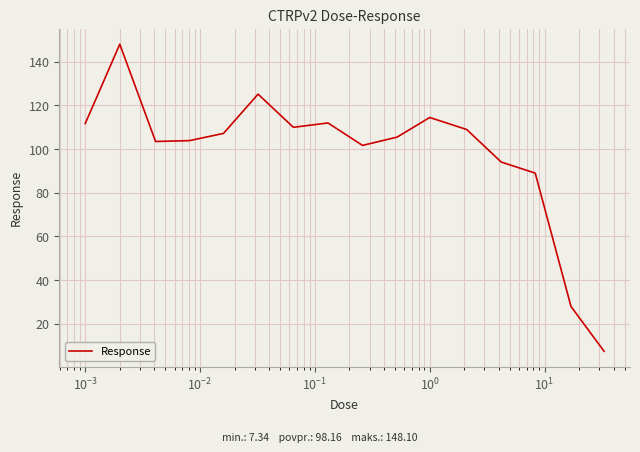

What is the difference between the maximum and minimum values?

140.8